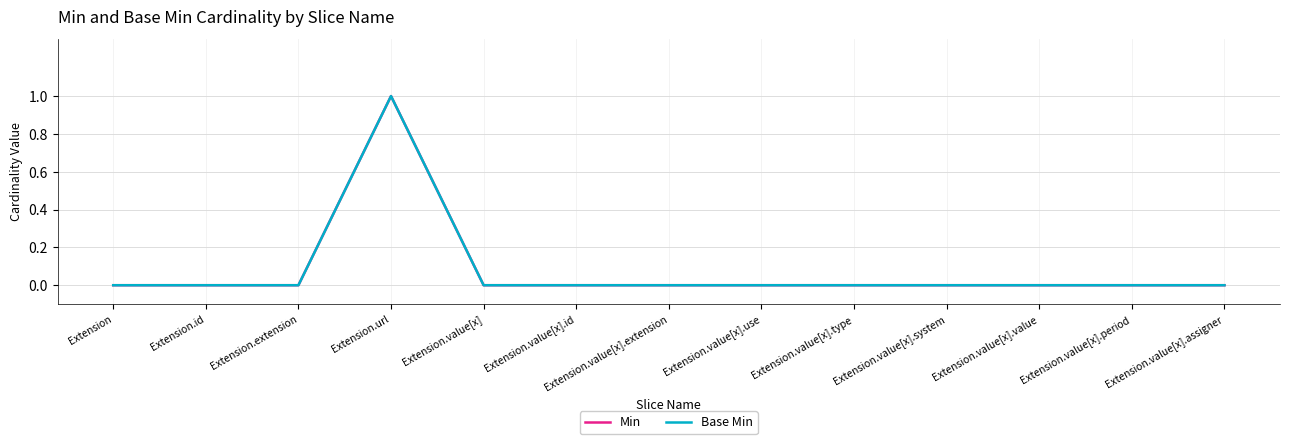

Reading right to left, transcribe all the data shown in this chart.

Min: 0	0	0	0	0	0	0	0	0	1	0	0	0
Base Min: 0	0	0	0	0	0	0	0	0	1	0	0	0